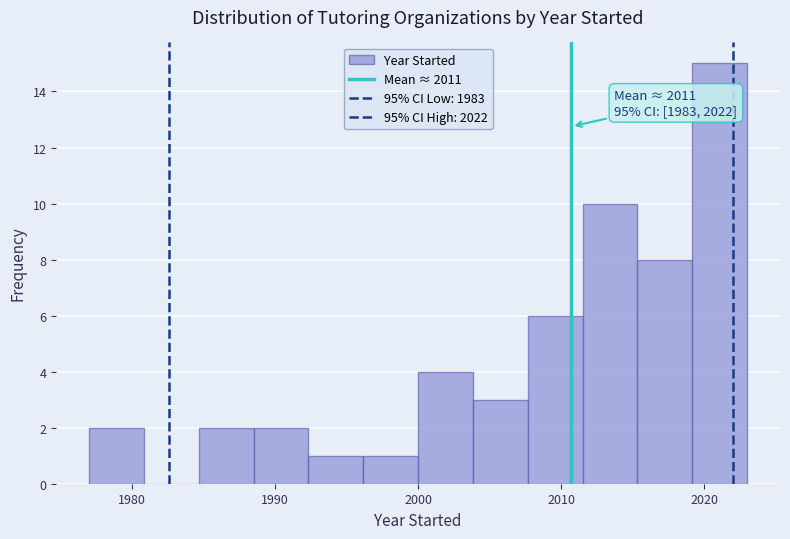

Around what value on the x-axis is the tallest bar? Give the approximate position of its centre, as read against the axis.

2021